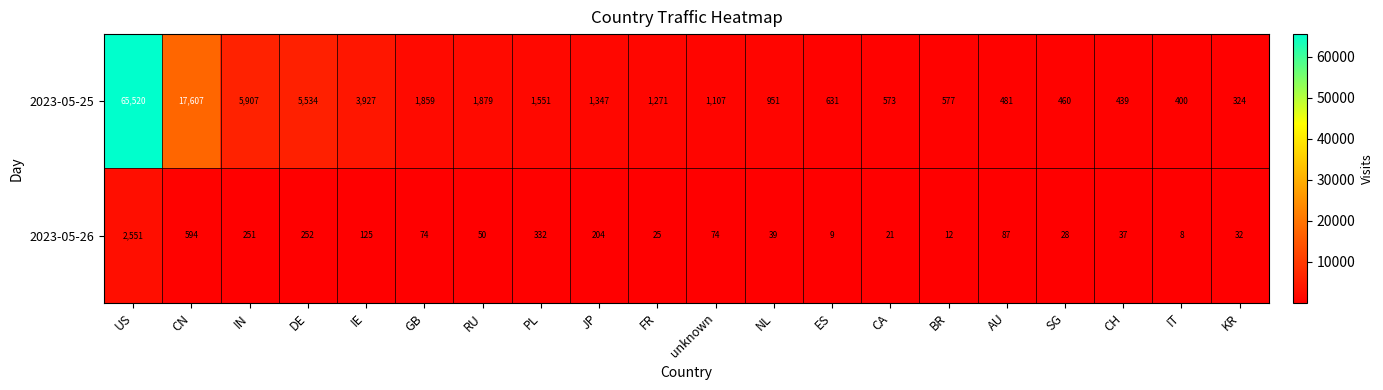

True or false: 2023-05-25 has a value of 1816 at unknown.

False